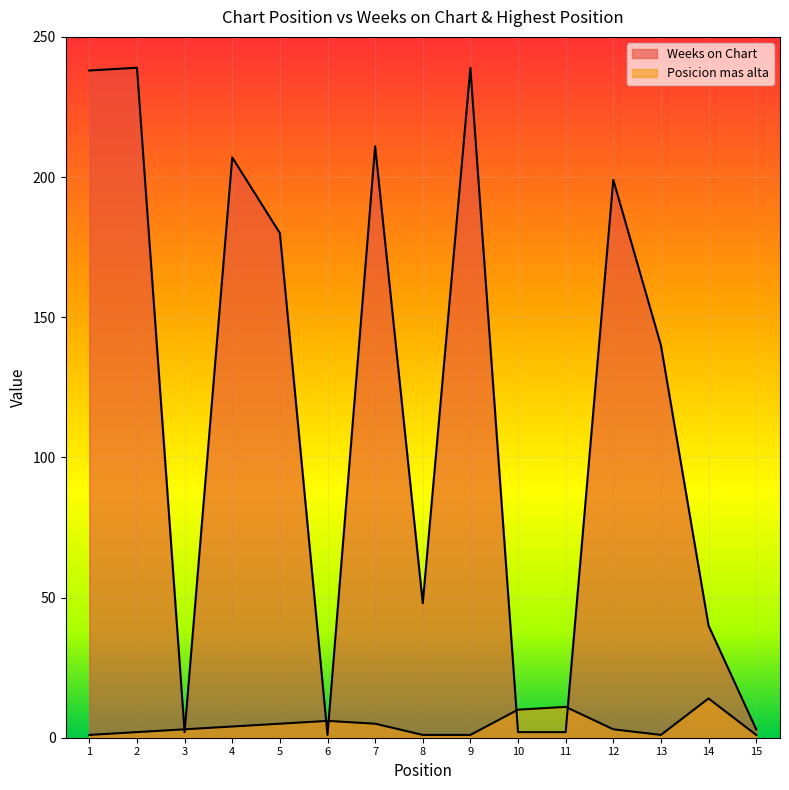

How many interior local peaks does the Posicion mas alta series have?

3